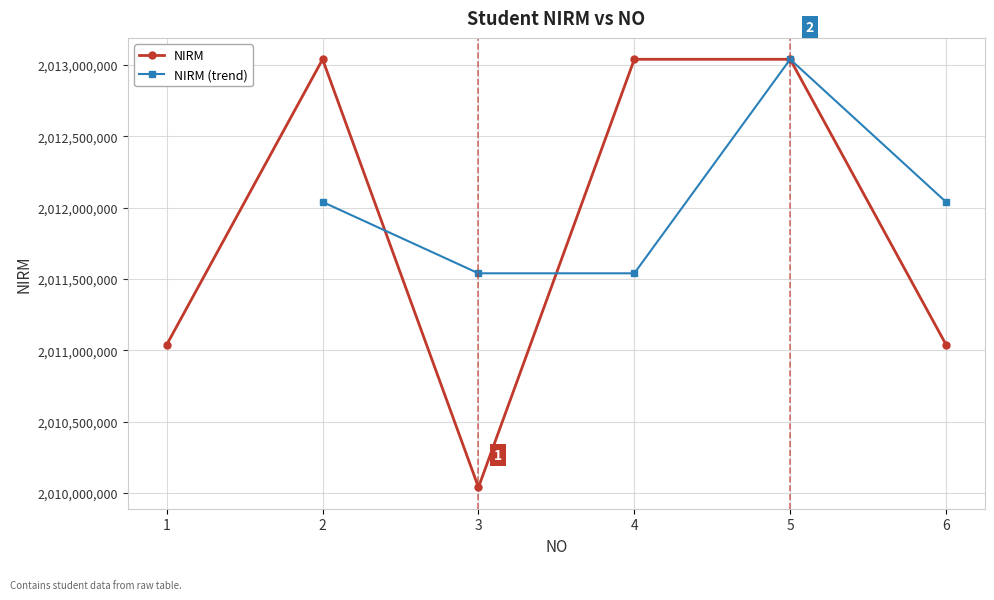

Reading left to right, transcribe all the data shown in this chart.

1=2011040061	2=2013040008	3=2010040119	4=2013040018	5=2013040034	6=2011040045